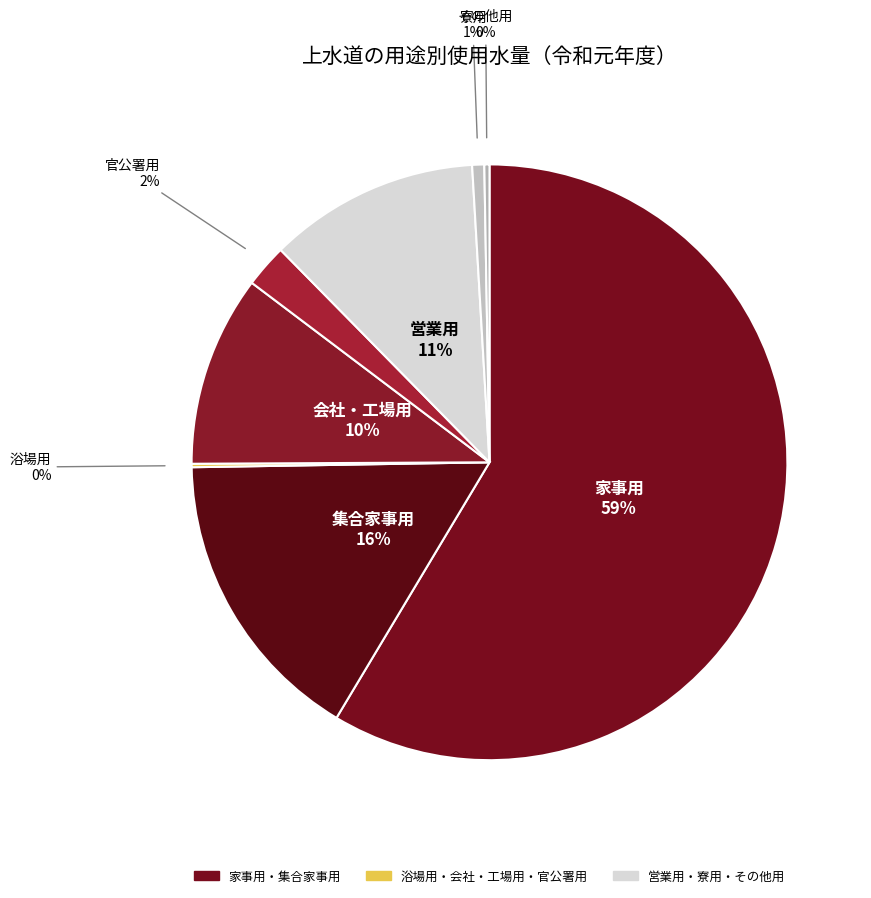

To the nearest percent, what is the average slice percentage?

12%